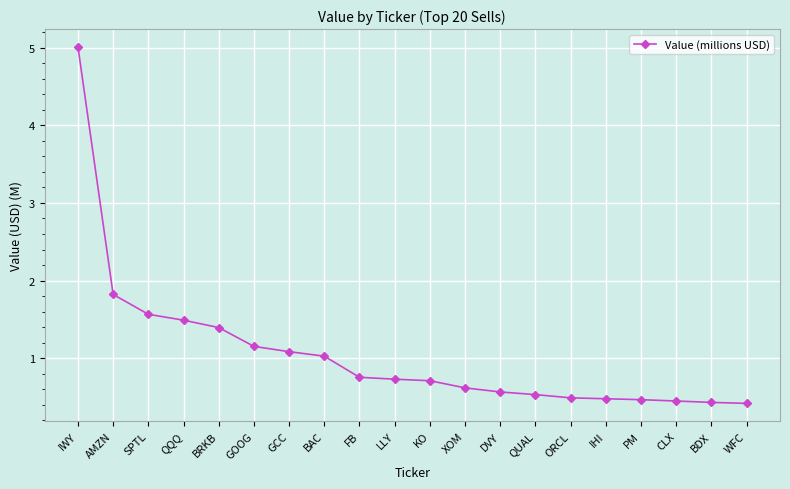

Is it true that the value at AMZN is 2.4?

False